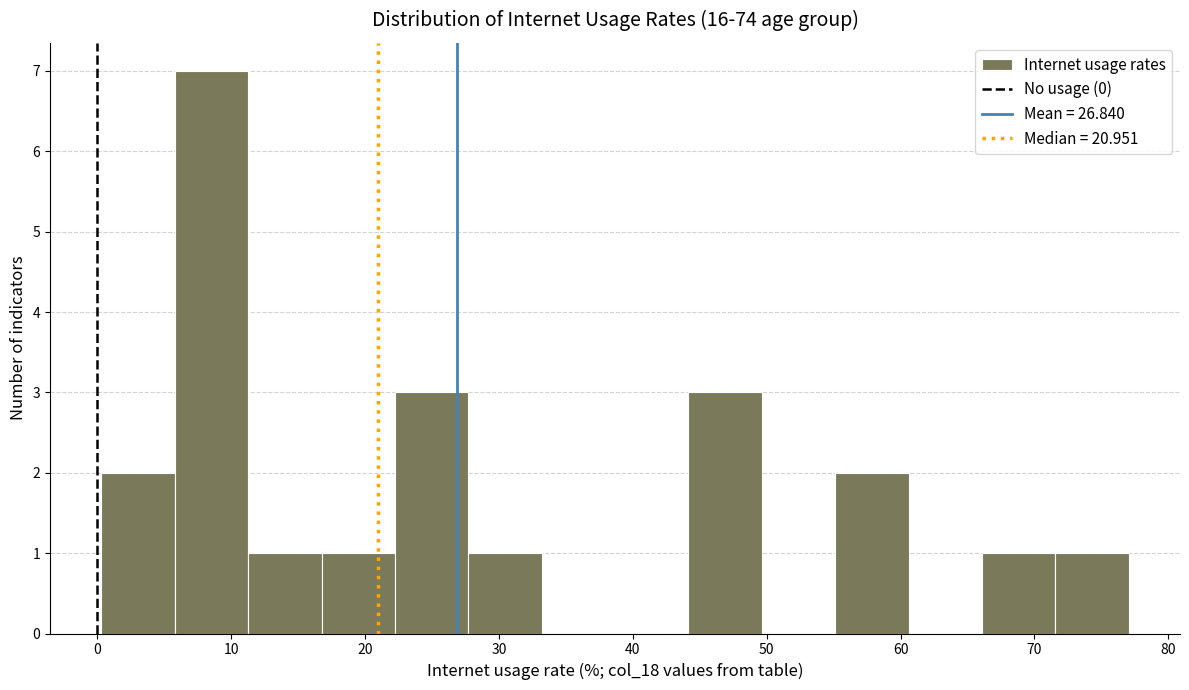

Over which range of the x-axis is the bar tallest?

6 to 11